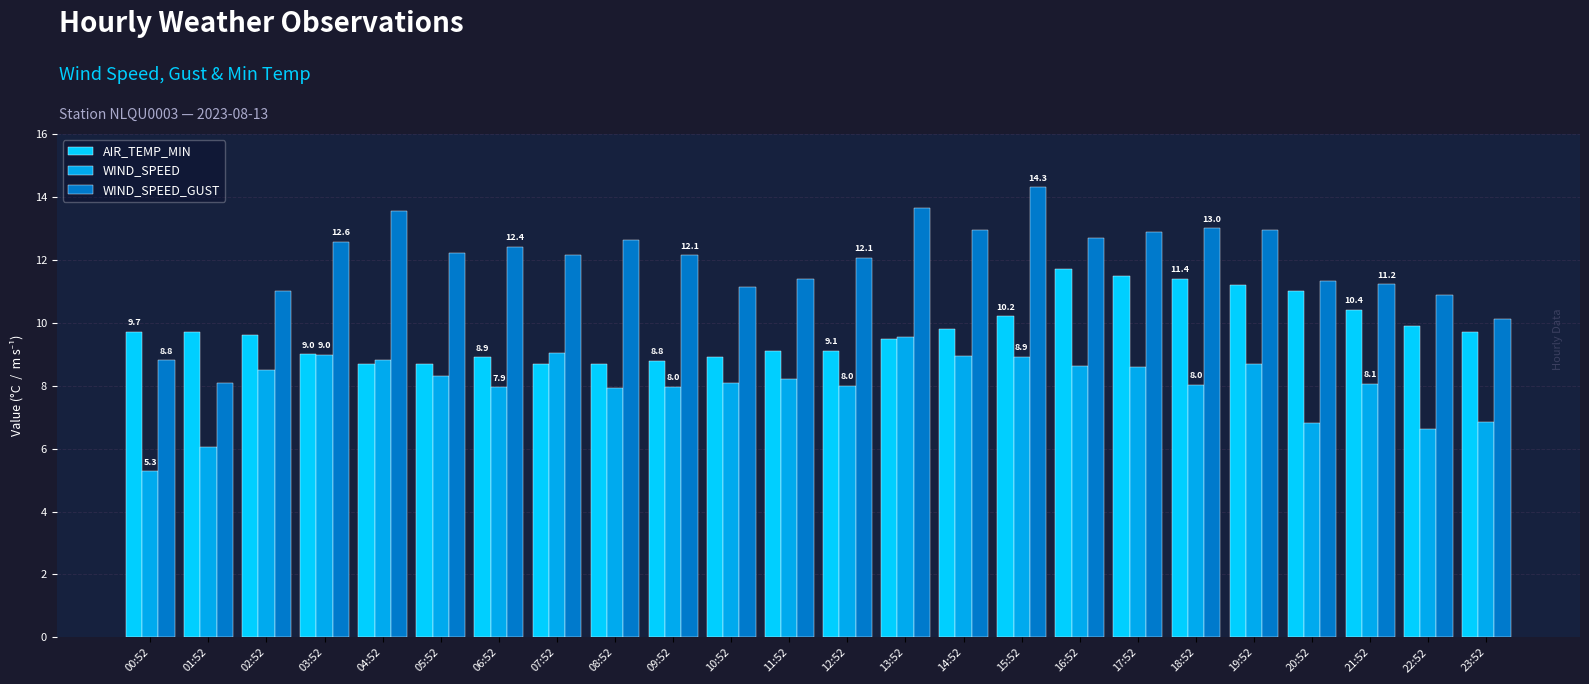

At 05:52, list the series in order from smallest to largest.

WIND_SPEED, AIR_TEMP_MIN, WIND_SPEED_GUST